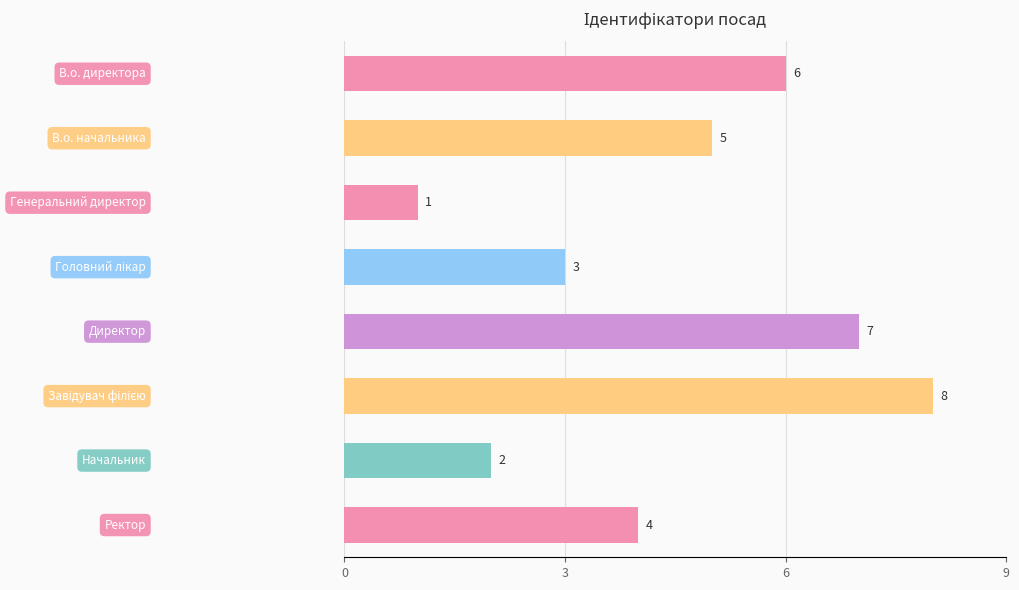

What is the sum of all values?

36